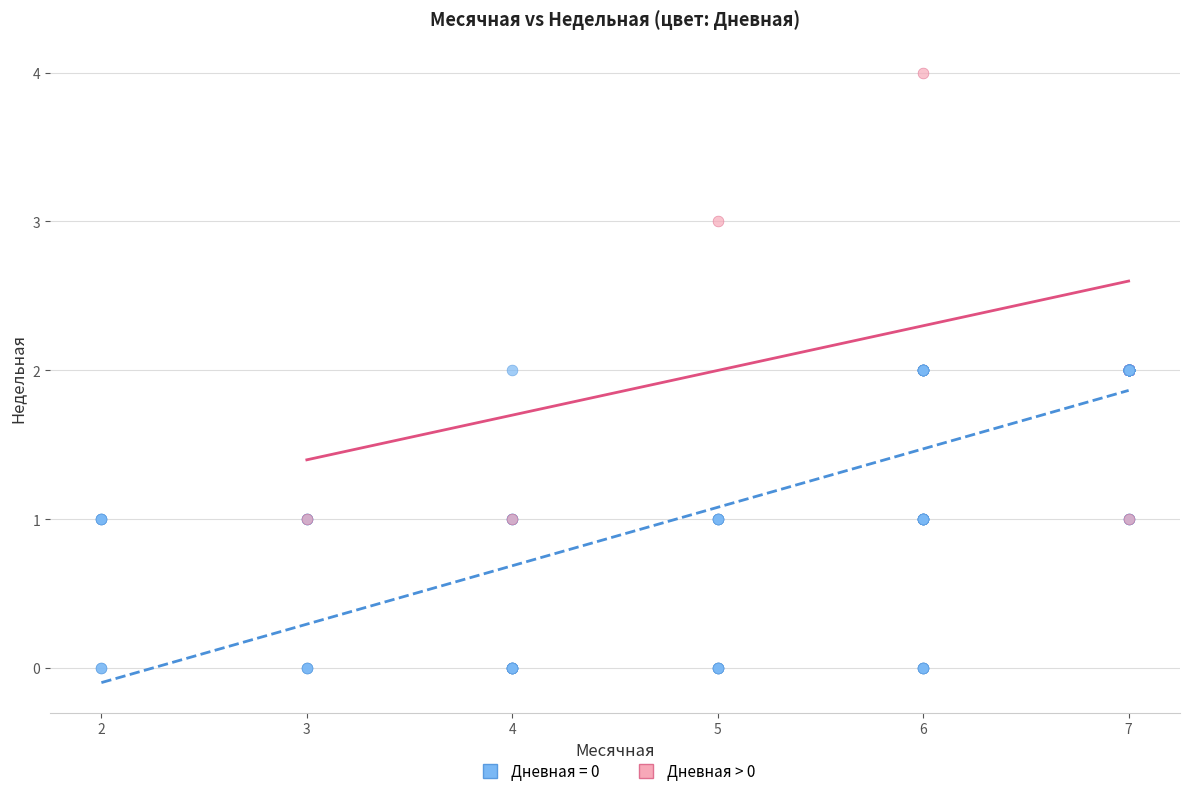

Which series contains the highest Y value?

Дневная > 0